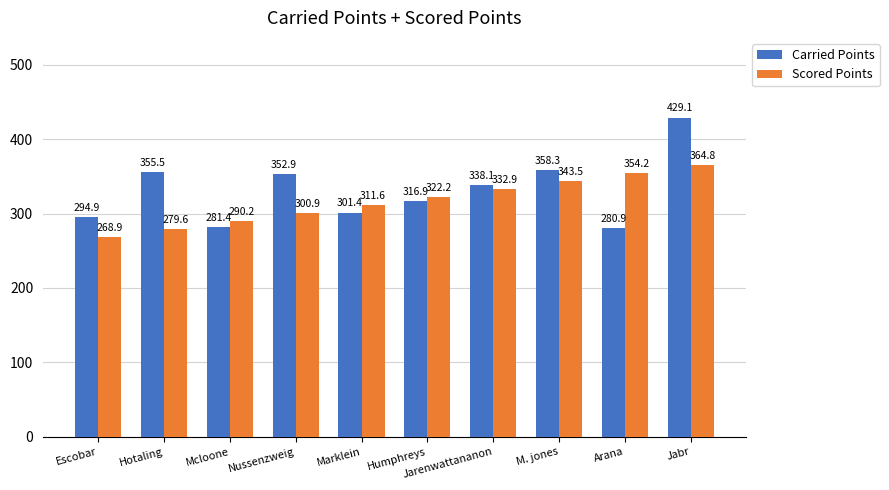

True or false: Carried Points has a value of 220.3 at Hotaling.

False